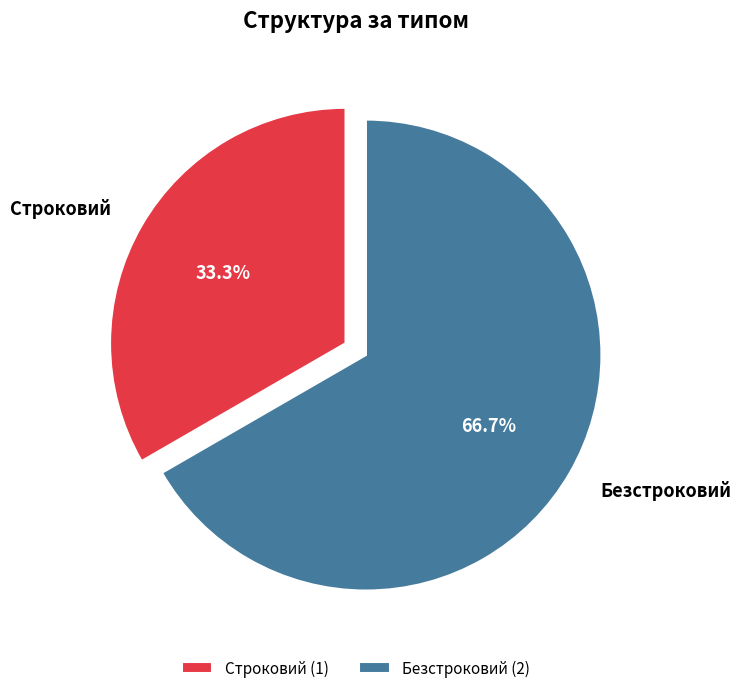

What is the largest slice in the pie chart?

Безстроковий